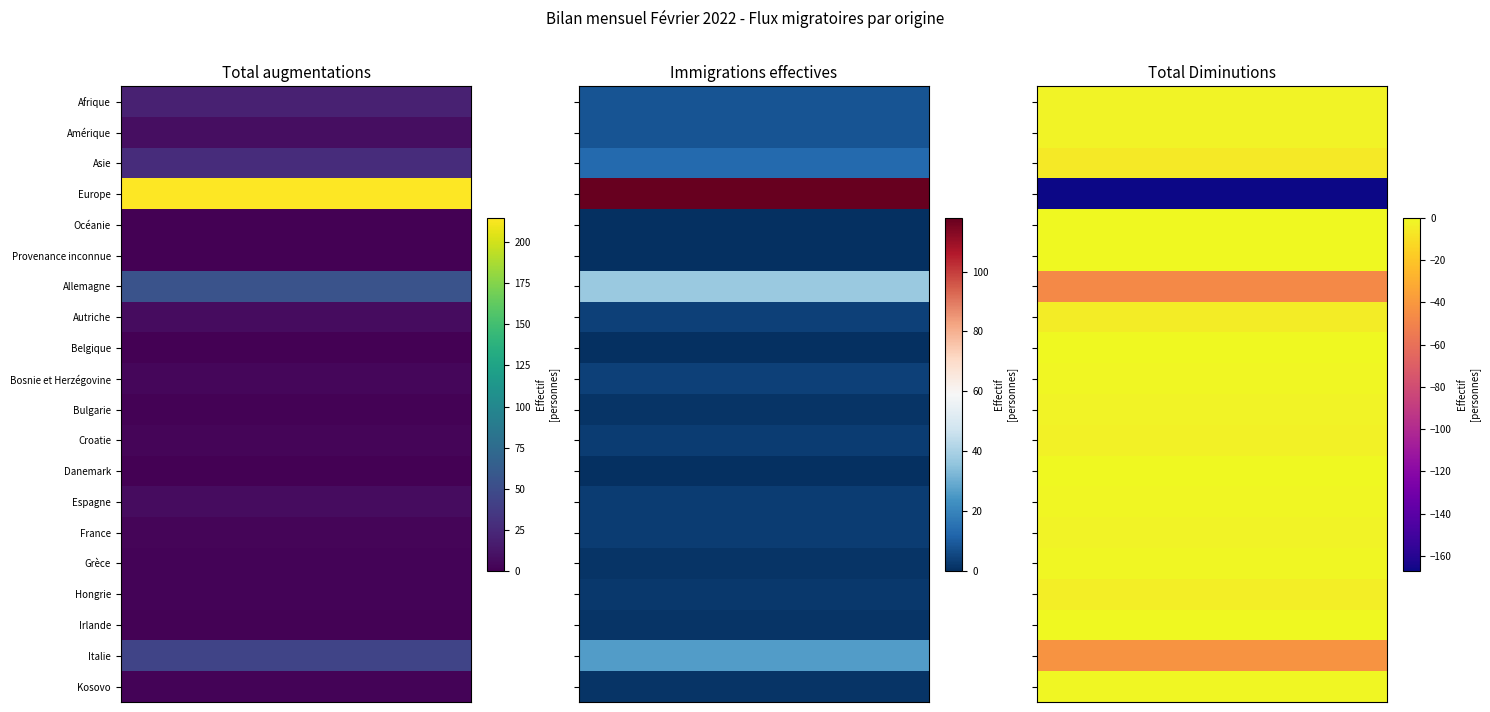

Is it true that Total Diminutions equals 0 at Irlande?

True